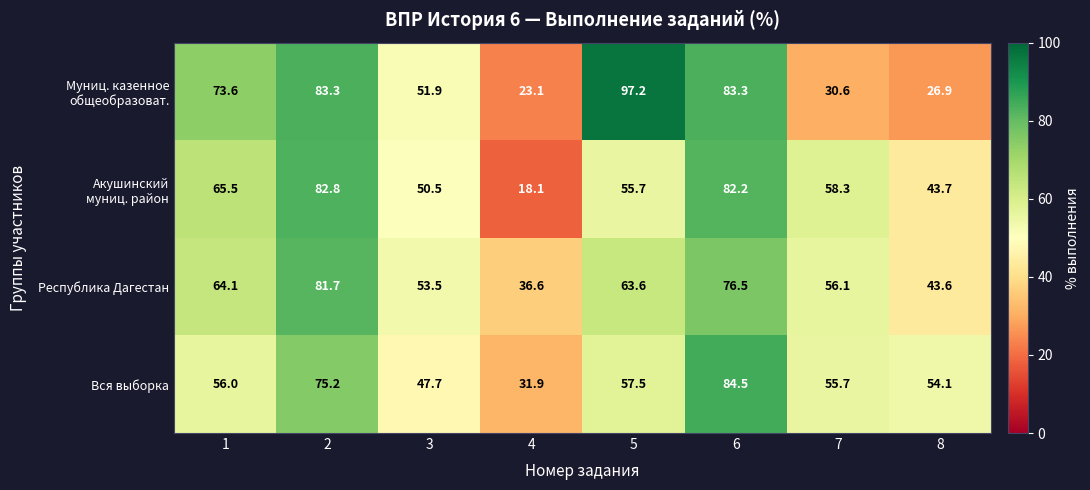

What is the spread (max minus min) of values at 8?

27.2